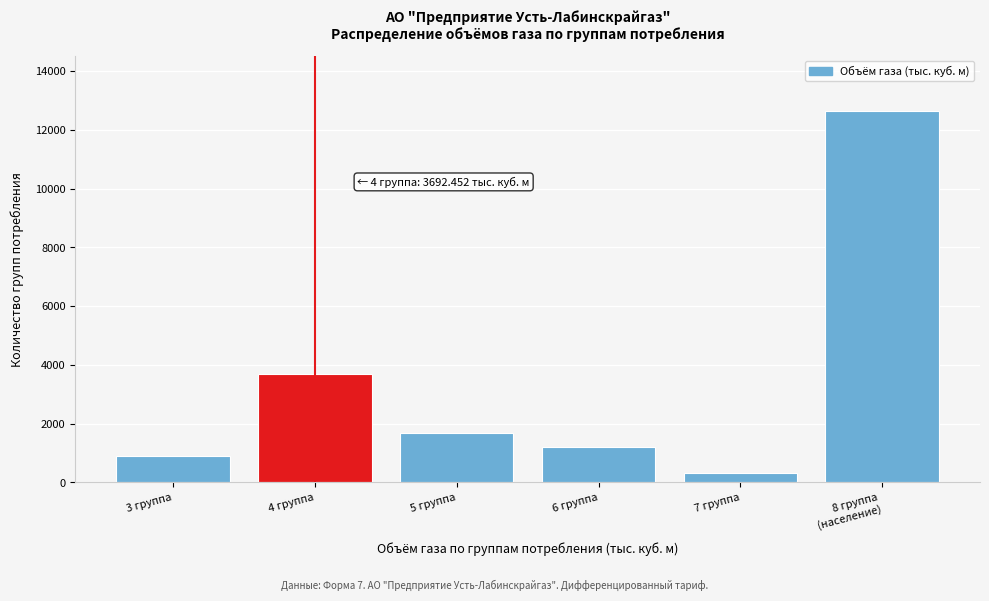

Reading left to right, what are all the values shown in this chart?

900.0	3692.5	1685.5	1194.5	316.1	12638.5